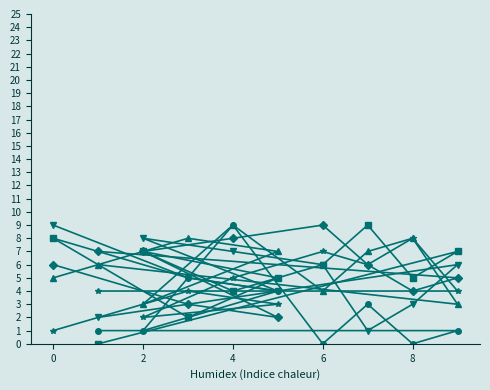

Does the chart have visible grid lines?

No